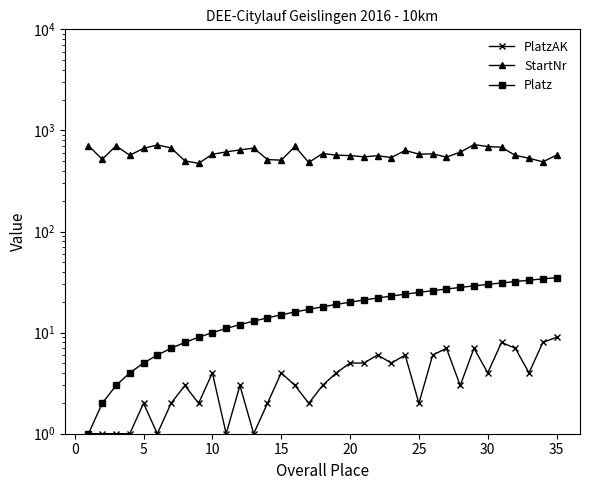

How many values in the StartNr series exceed 581?

17